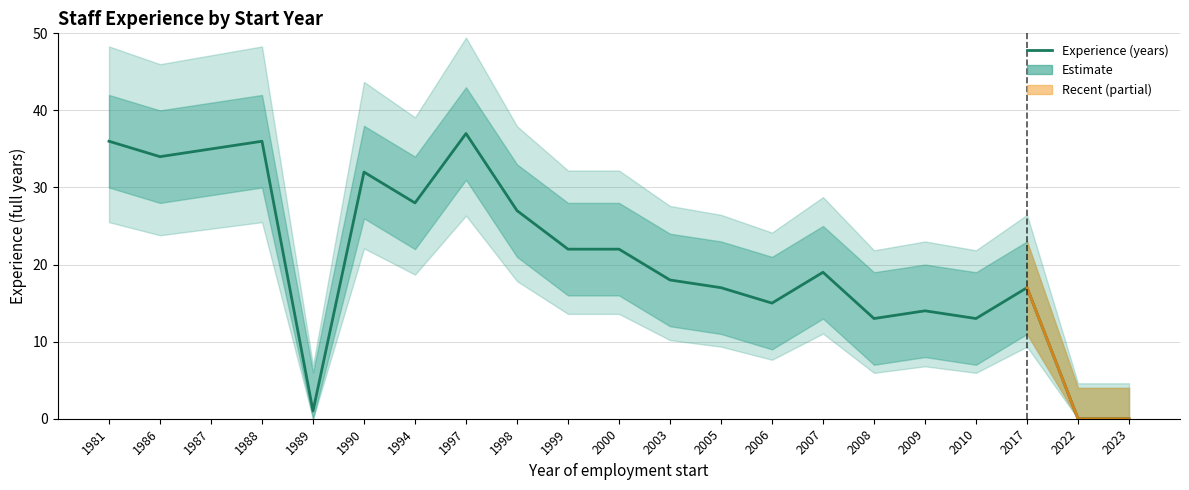

How many positive values are there?

19